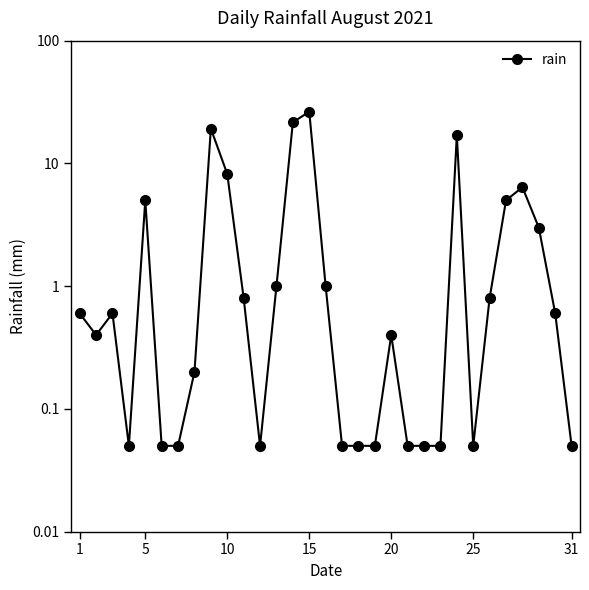

Reading right to left, list all the values displayed in this chart.

0.1	0.6	3.0	6.4	5.0	0.8	0.1	17.0	0.1	0.1	0.1	0.4	0.1	0.1	0.1	1.0	26.4	21.6	1.0	0.1	0.8	8.2	19.2	0.2	0.1	0.1	5.0	0.1	0.6	0.4	0.6